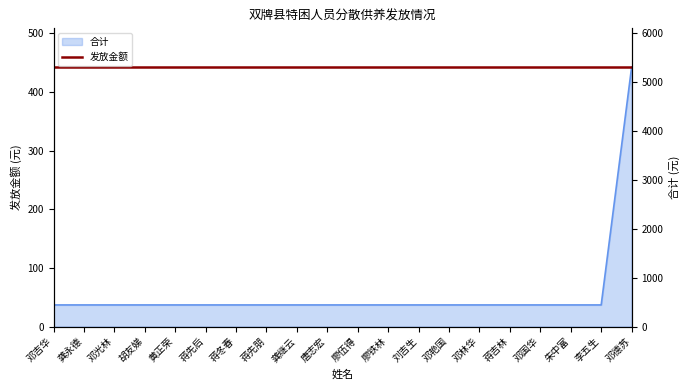

List the labels in order of value, largest first.

邓德苏, 邓吉华, 龚永德, 邓光林, 胡友娣, 黄正荣, 蒋先后, 蒋冬春, 蒋先朋, 龚继云, 唐志宏, 廖伍得, 廖铁林, 刘吉生, 邓艳国, 邓林华, 蒋吉林, 邓国华, 朱中富, 李五生